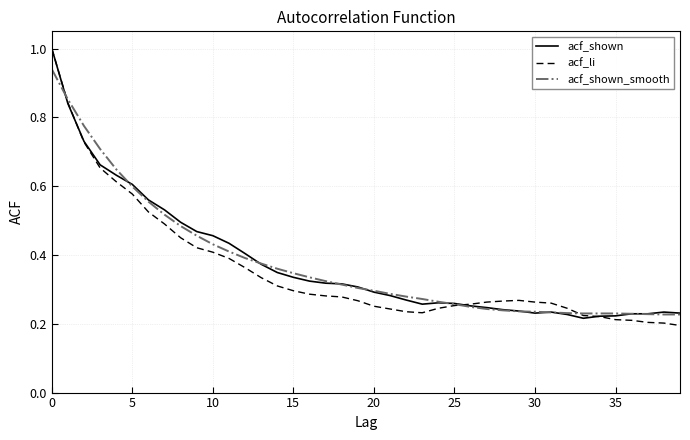

What is the greatest value displayed?

1.0